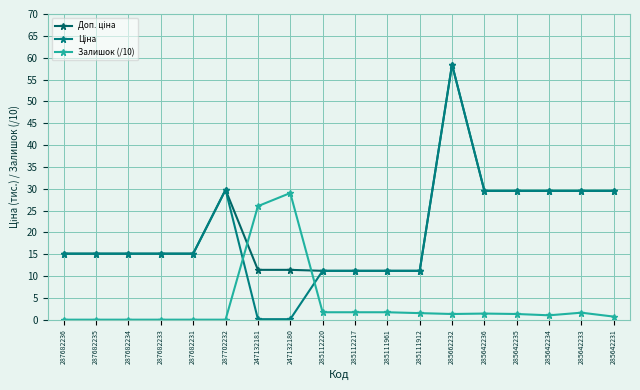

Rank the series by their maximum value, from lowest to highest.

Залишок (/10), Доп. ціна, Ціна